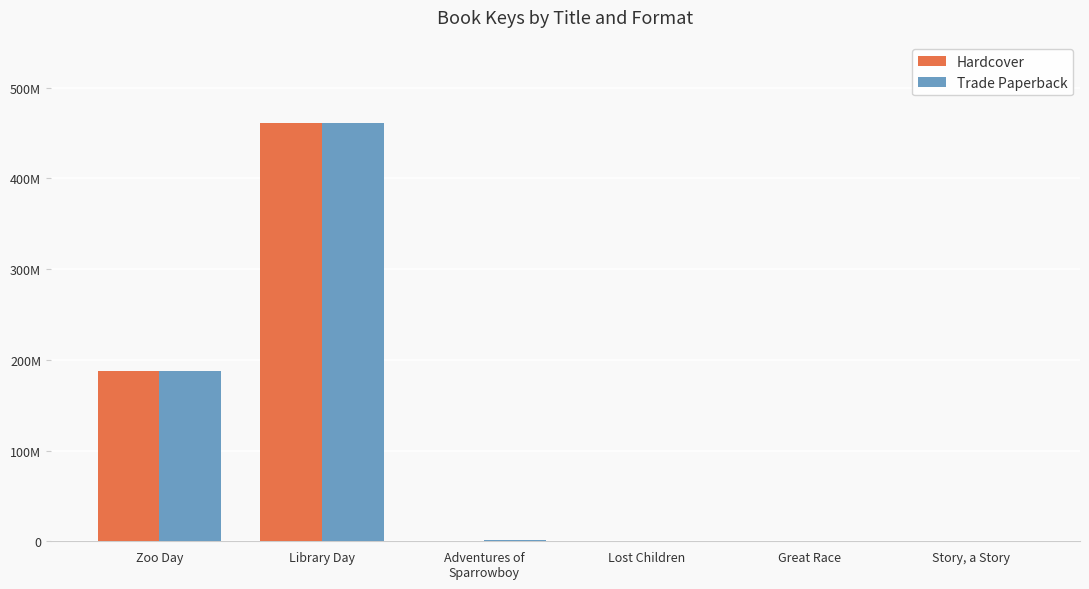

Is it true that Trade Paperback equals 1061698 at Adventures of
Sparrowboy?

True